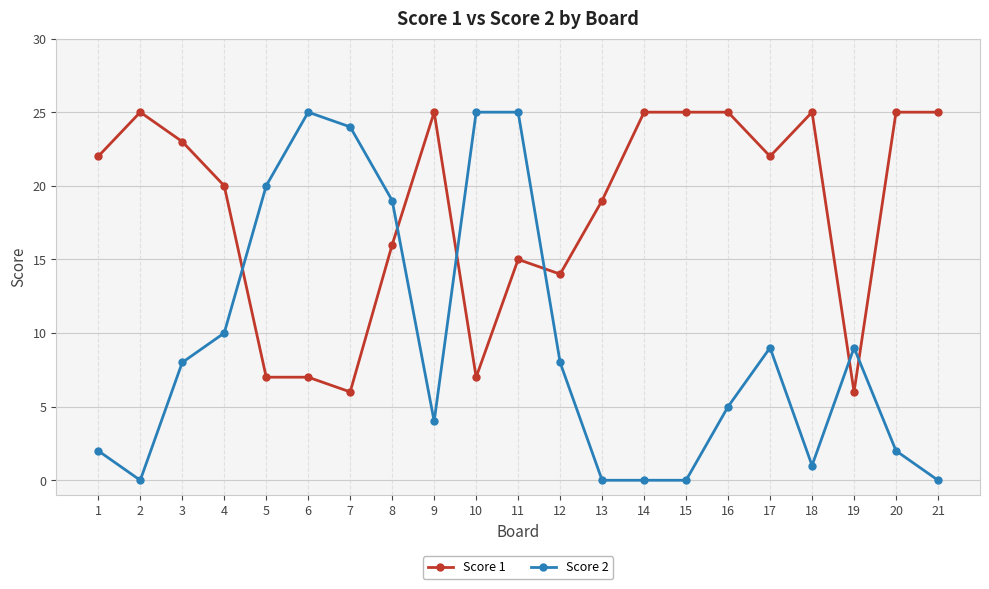

What is the total value across all series at 7?

30